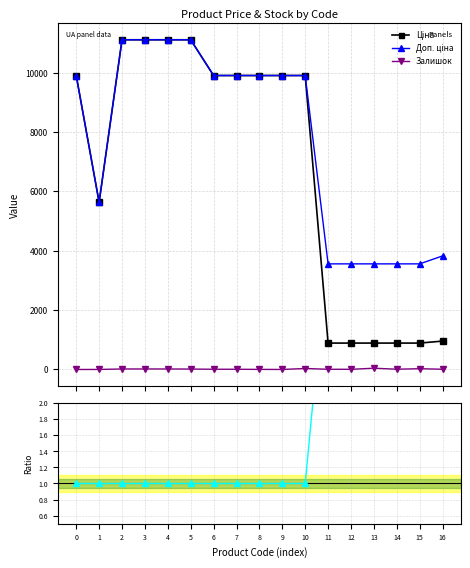

The Доп. ціна series shows 3559.7 at 15. True or false?

True